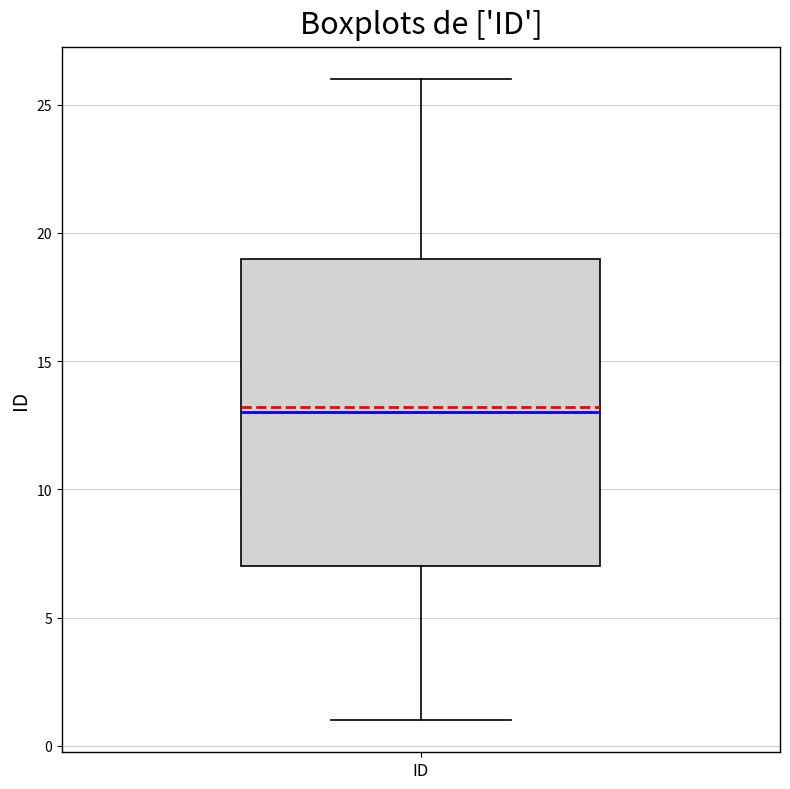

Read this box plot against the y-axis: the position of the median line, the range covered by the box, and the ends of both whiskers. The values are not printed on the chart, so give them approximately, as read against the axis.

median 13, box 7 to 19, whiskers 1 to 26